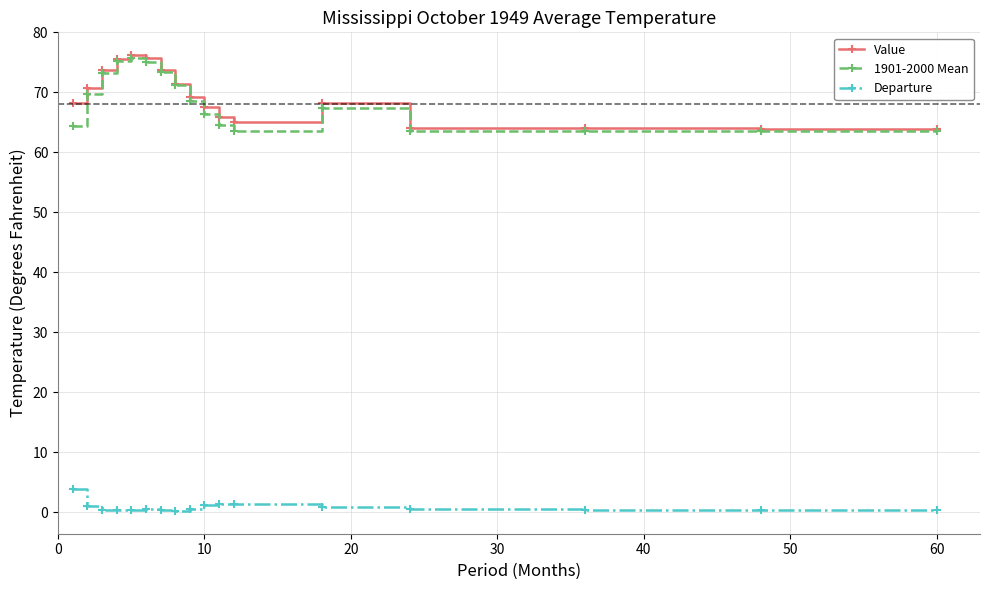

What is the value of the 1901-2000 Mean point at the 14th from the left?

63.6